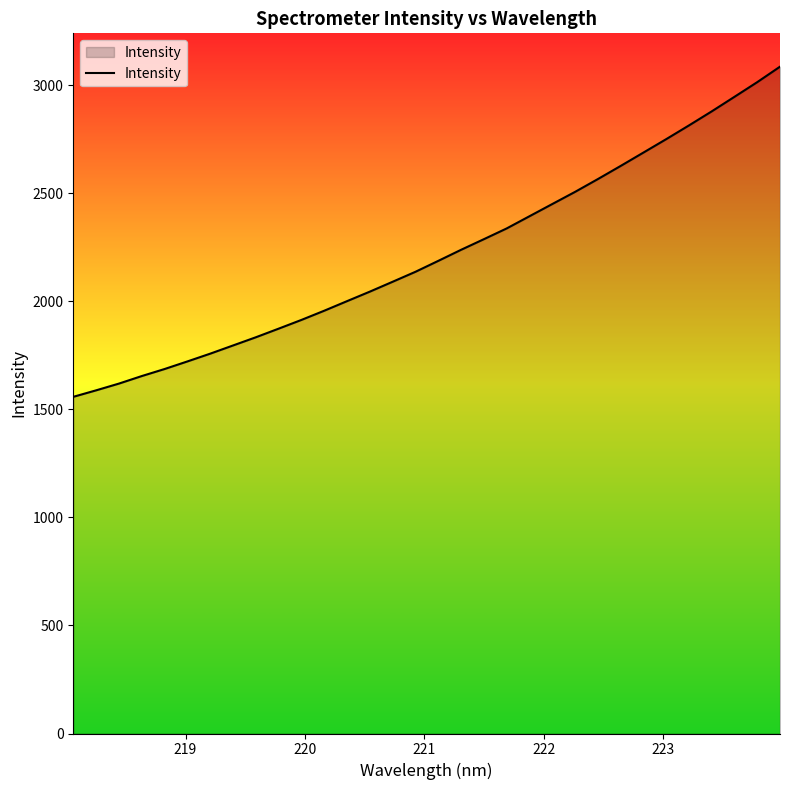

What is the difference between the maximum and minimum values?

1528.2